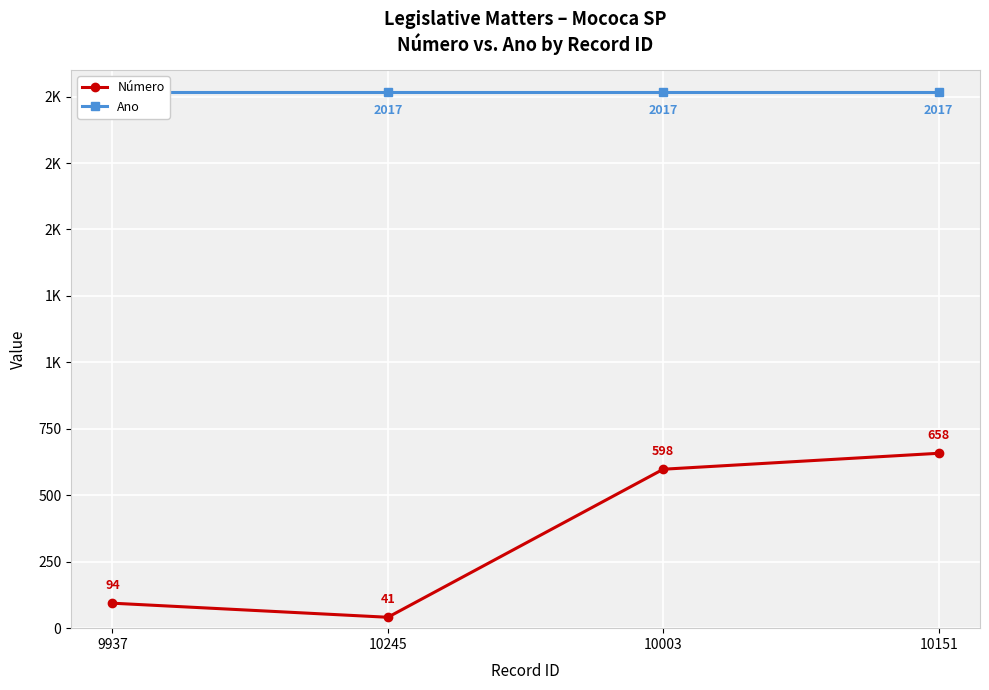

Is this an area chart (filled region under the line)?

No